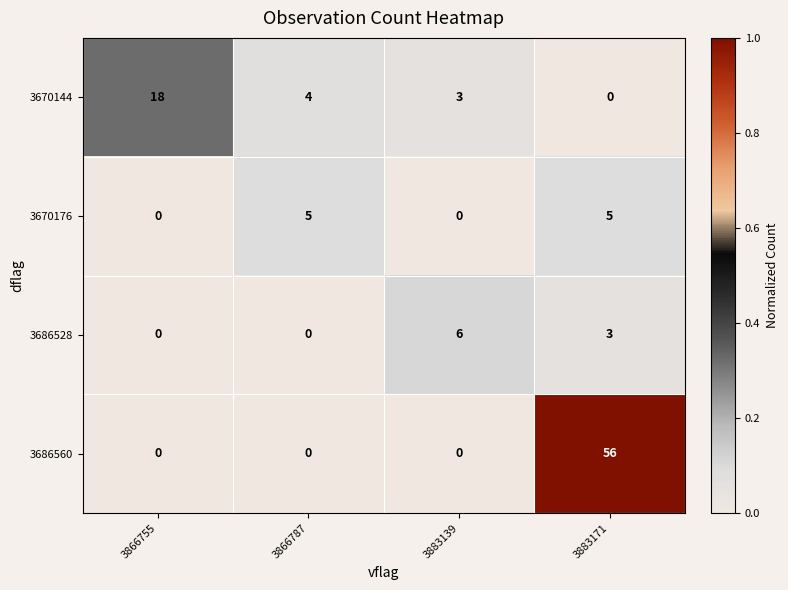

What is the maximum value shown in the chart?

56